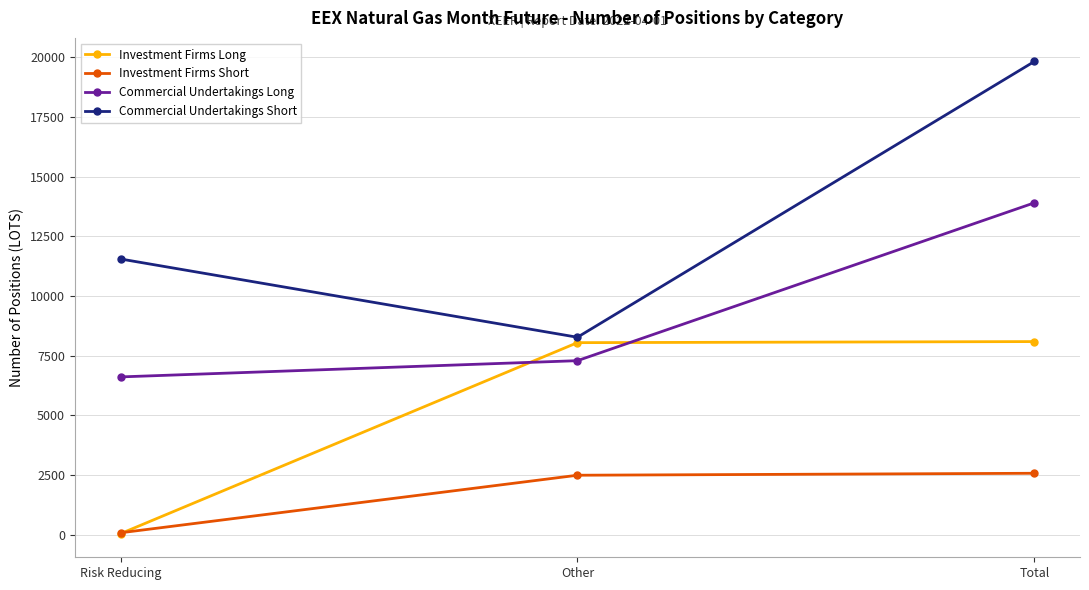

True or false: Commercial Undertakings Short has a value of 29764 at Total.

False